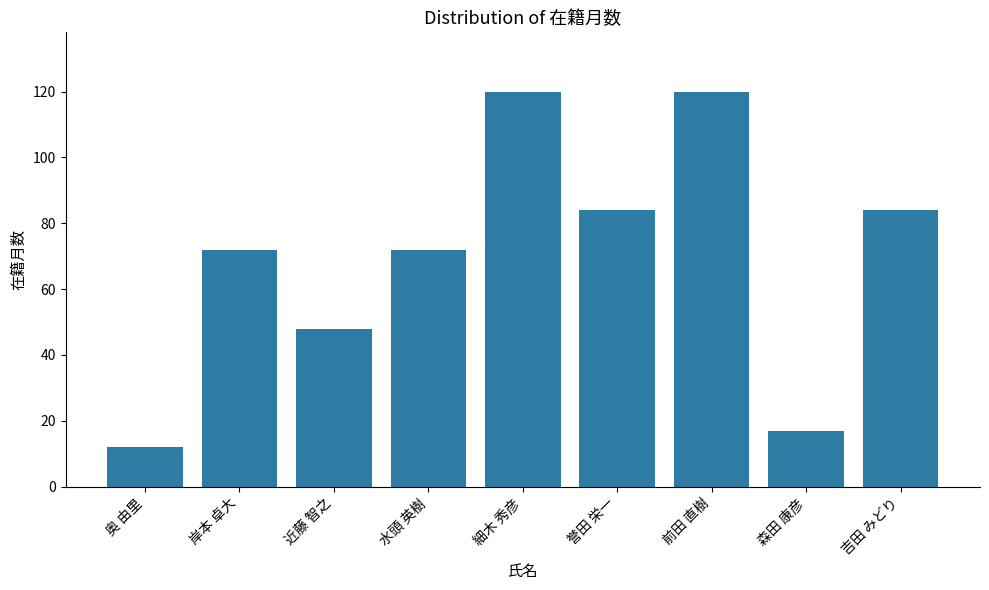

The chart shows a value of 17 at 森田 康彦. True or false?

True